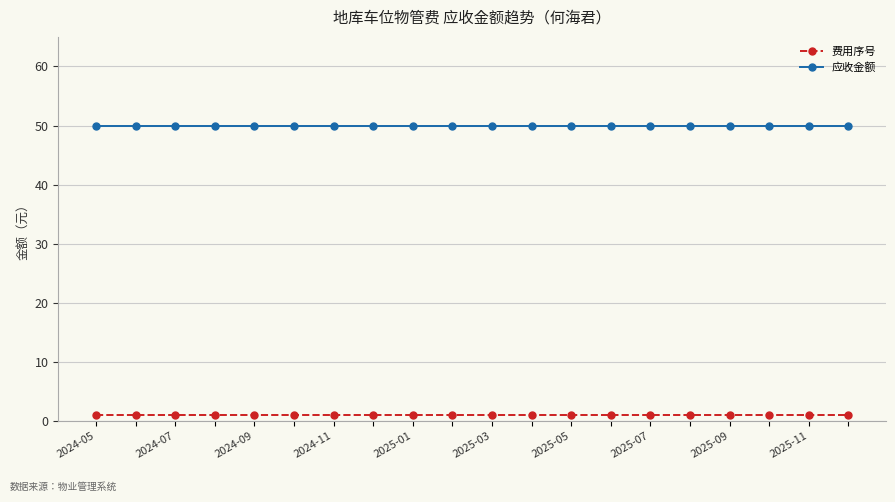

What is the sum of all 应收金额 values?

1000